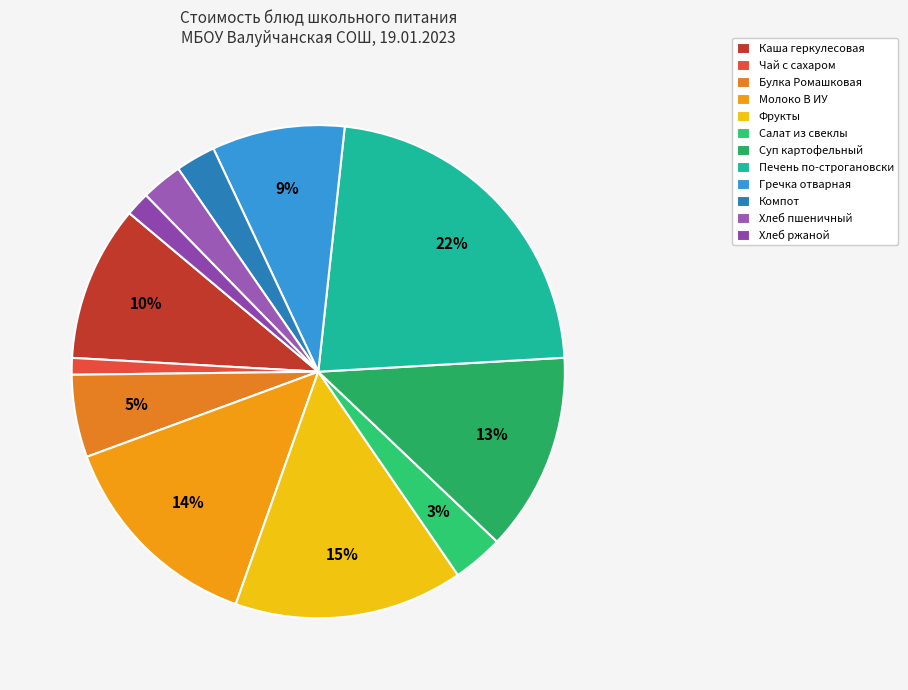

How many slices are in this pie chart?

12